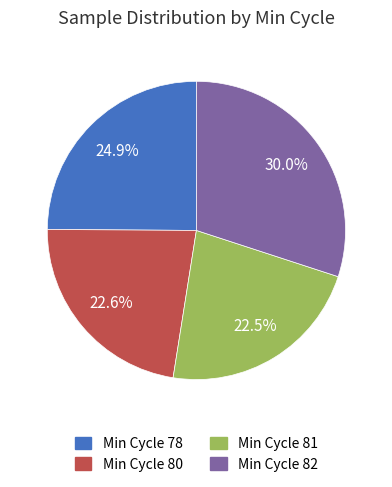

Does any single category account for the majority?

No